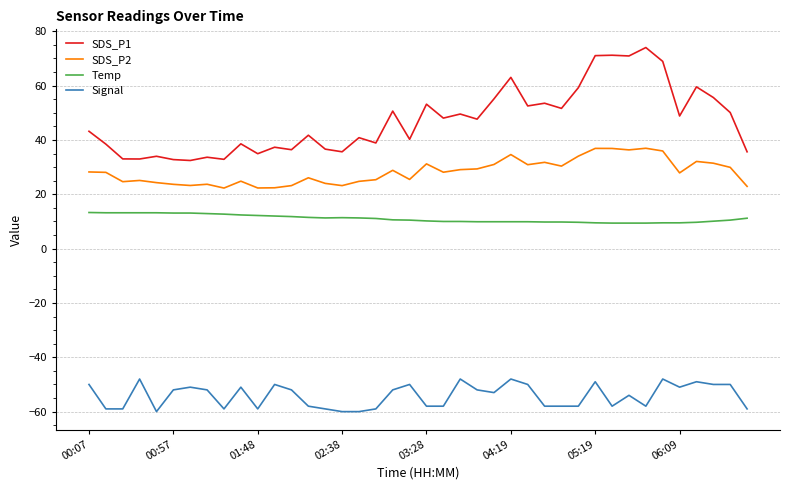

Which series has the largest total across all categories?

SDS_P1